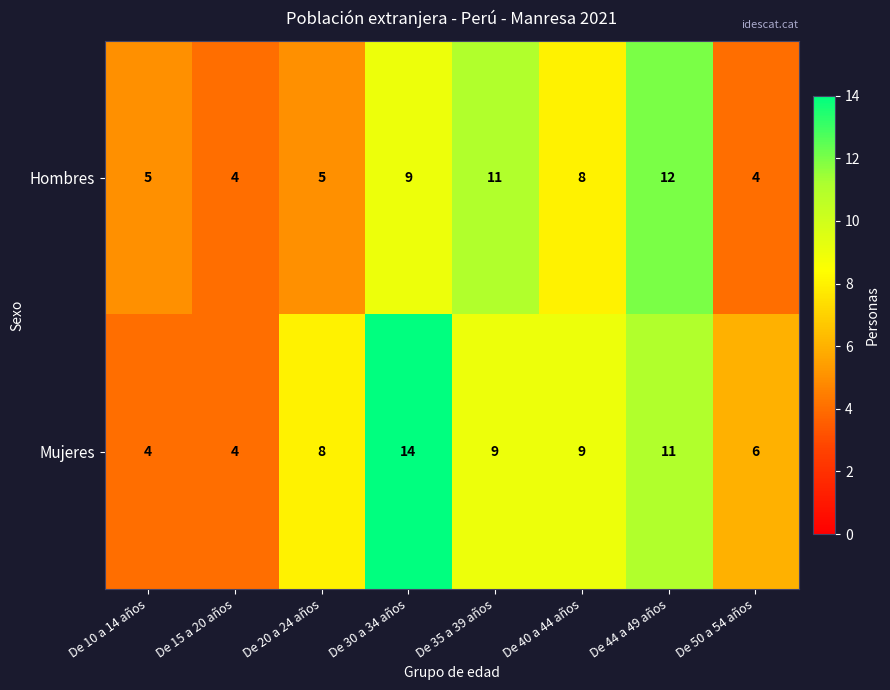

The value of Hombres at De 44 a 49 años is 8. True or false?

False